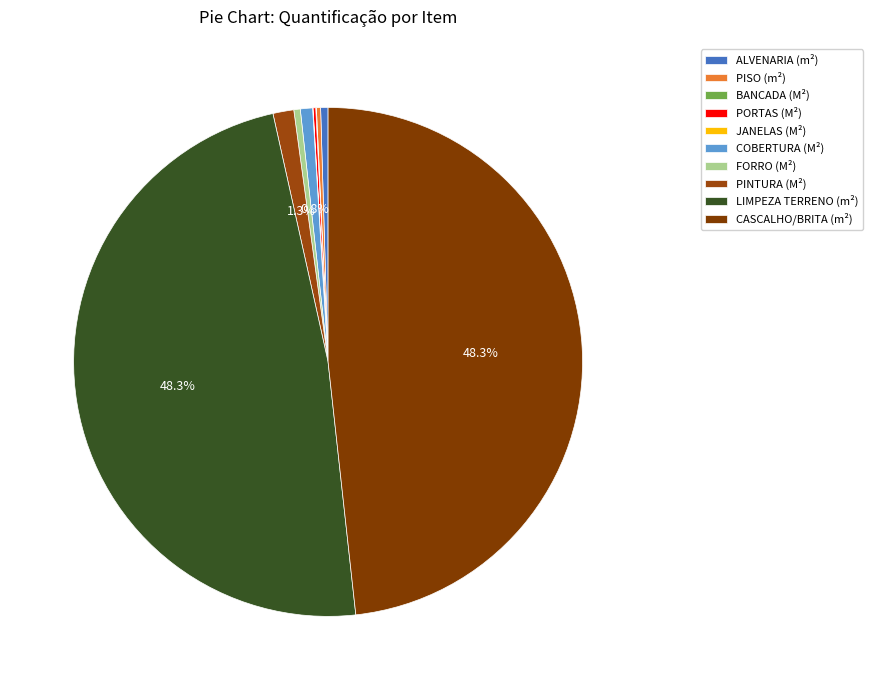

True or false: COBERTURA (M²) accounts for 12% of the total.

False